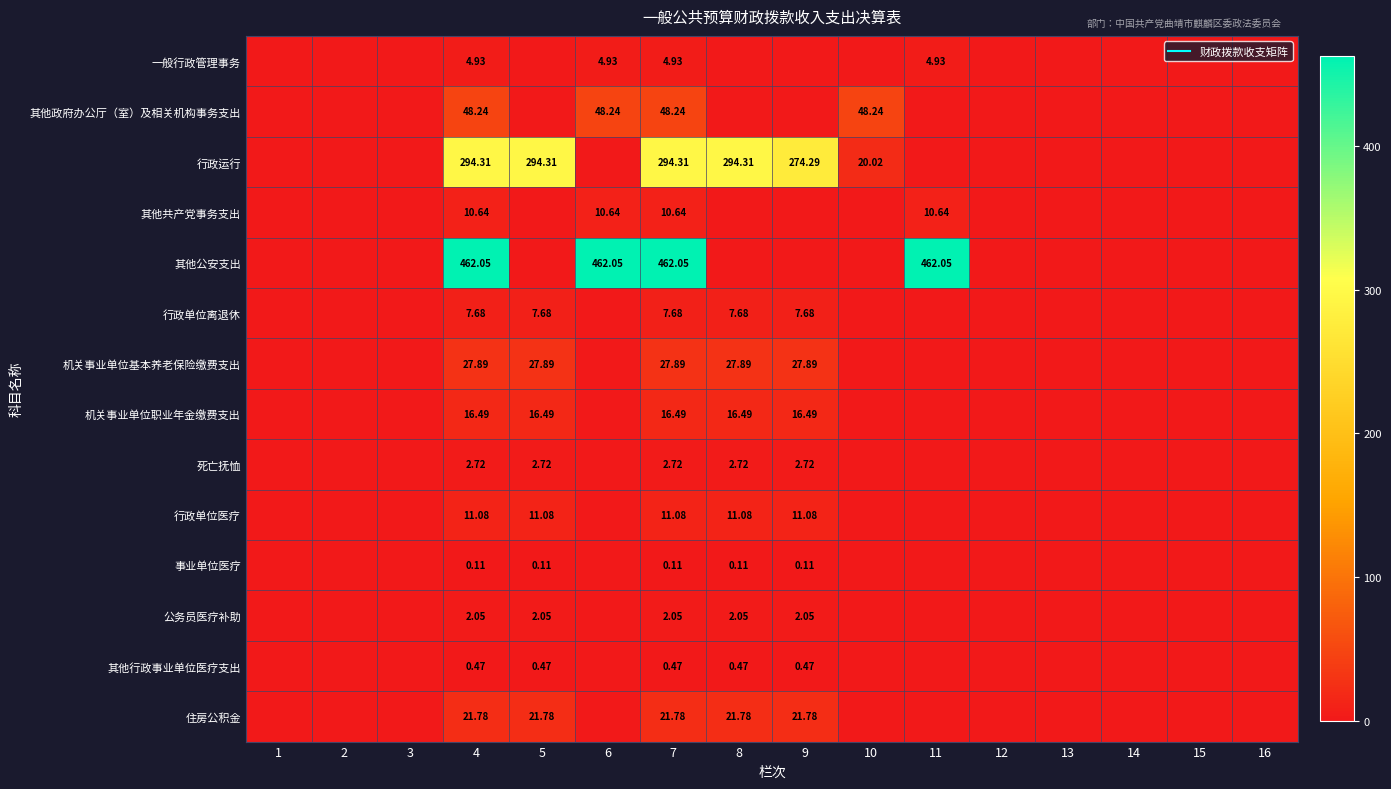

What is the difference between the maximum and second lowest values in the 行政运行 series?

294.3